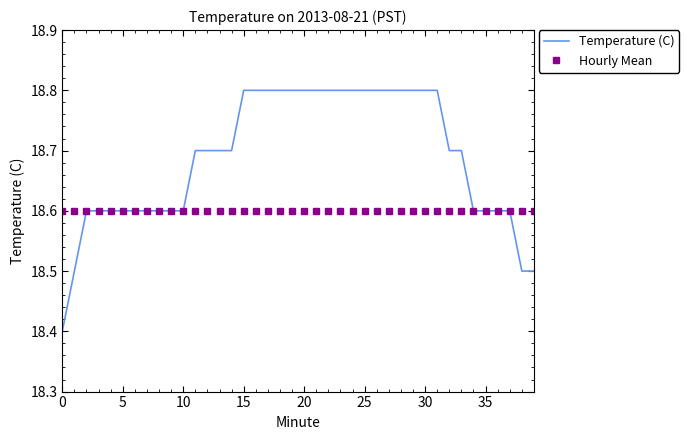

What are all the series names shown in the legend?

Temperature (C), Hourly Mean